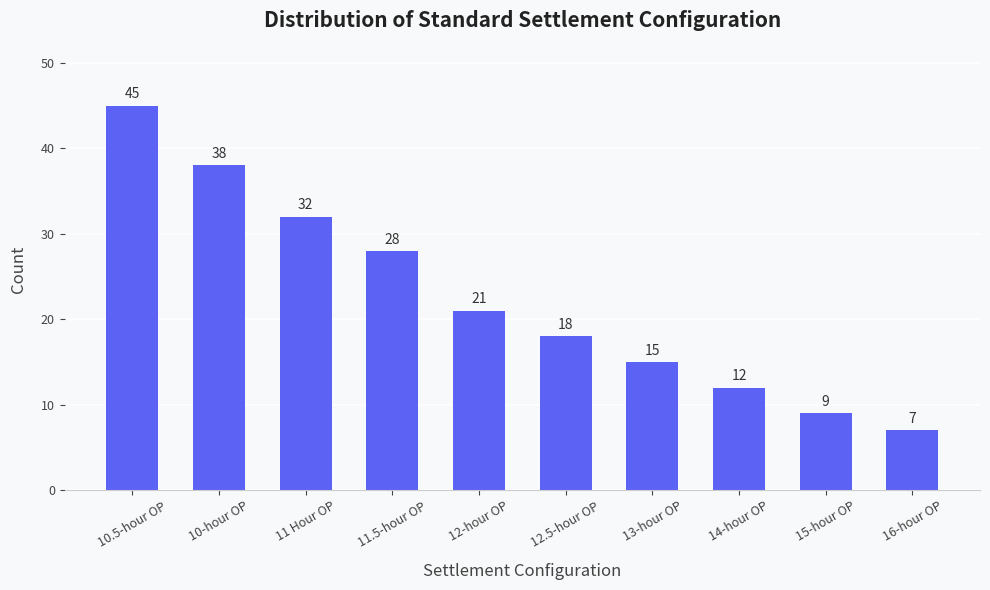

How many bars are there in total?

10